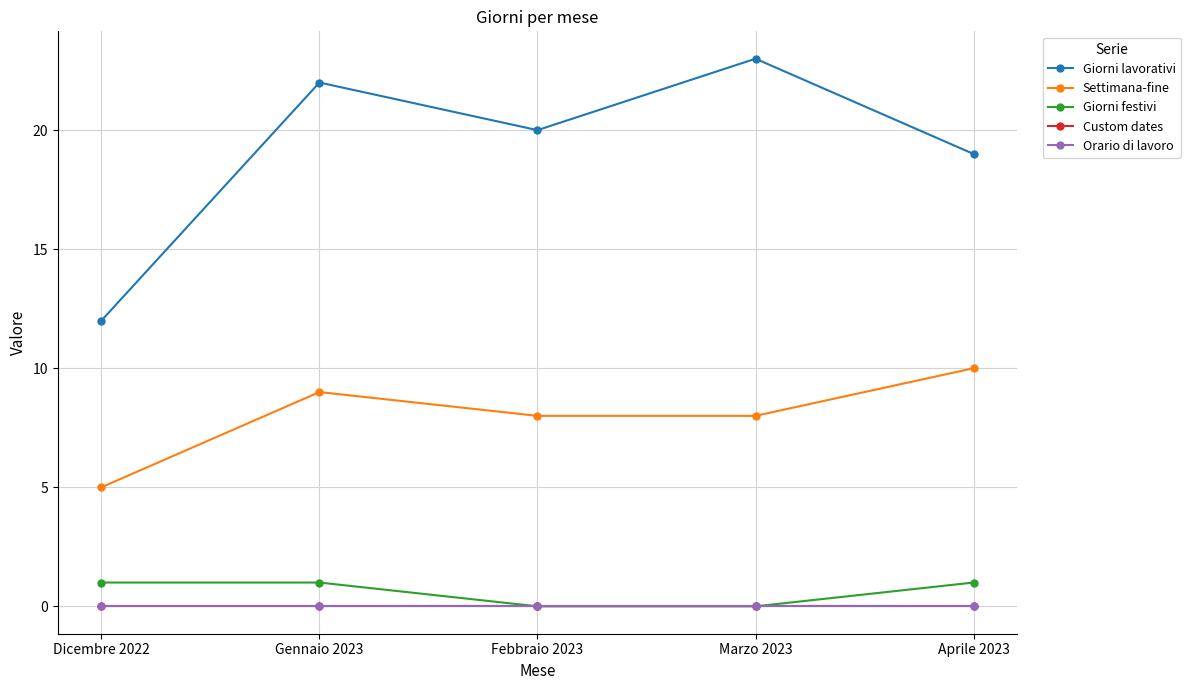

What position from the left is Gennaio 2023?

2